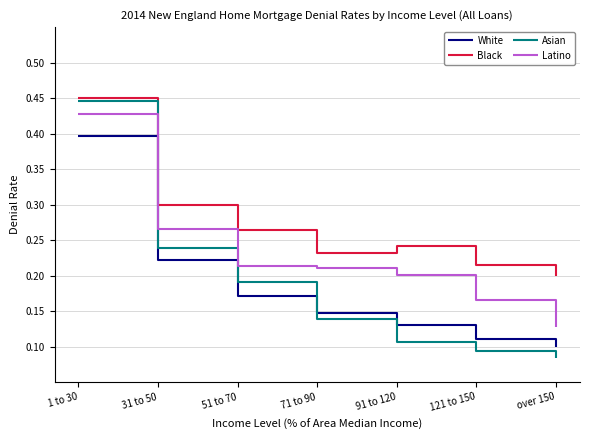

The value of Asian at 51 to 70 is 0.2. True or false?

True